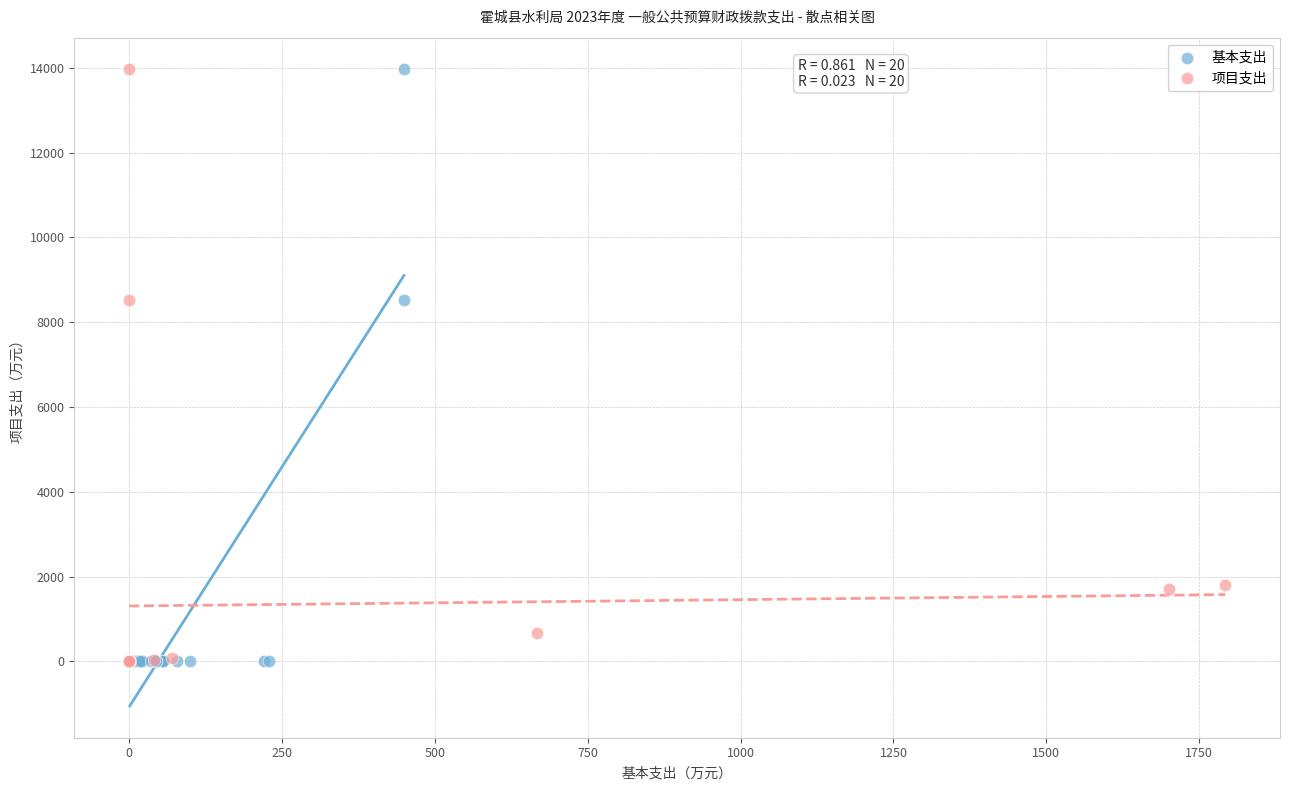

What are all the series names shown in the legend?

基本支出, 项目支出